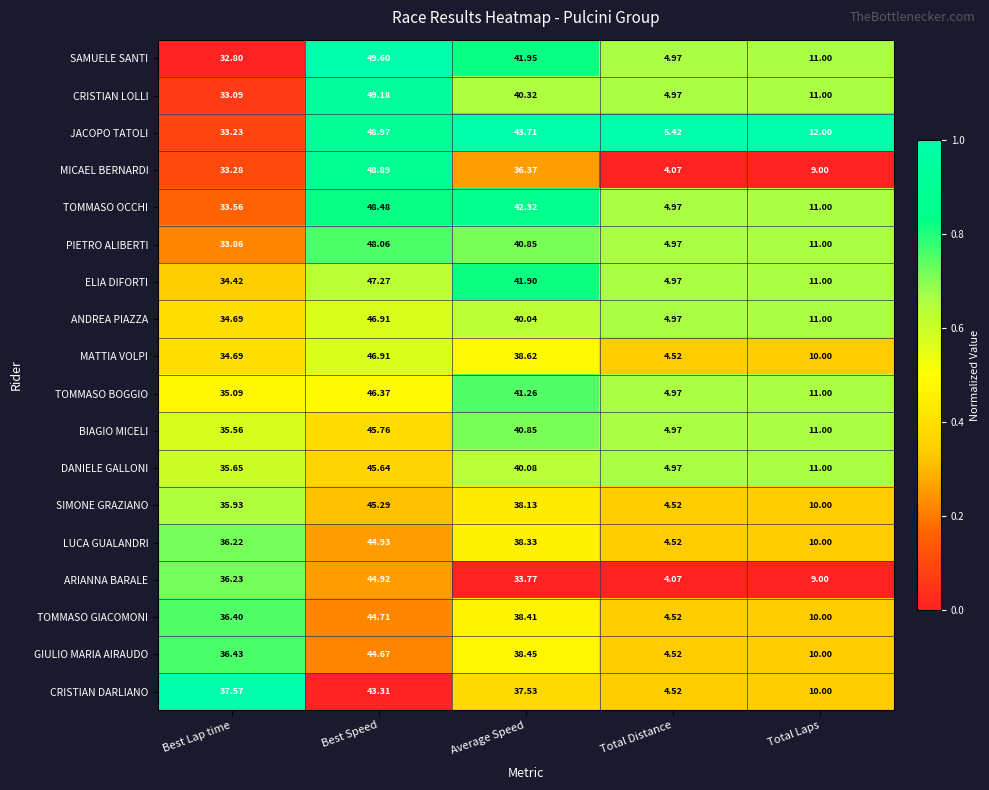

Between Best Speed and Total Distance, which series saw the biggest shift?

MICAEL BERNARDI